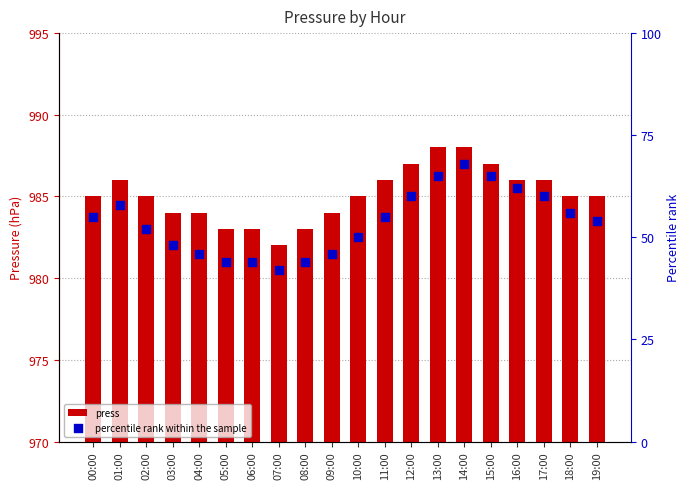

What is the total value across all series at 01:00?

1044